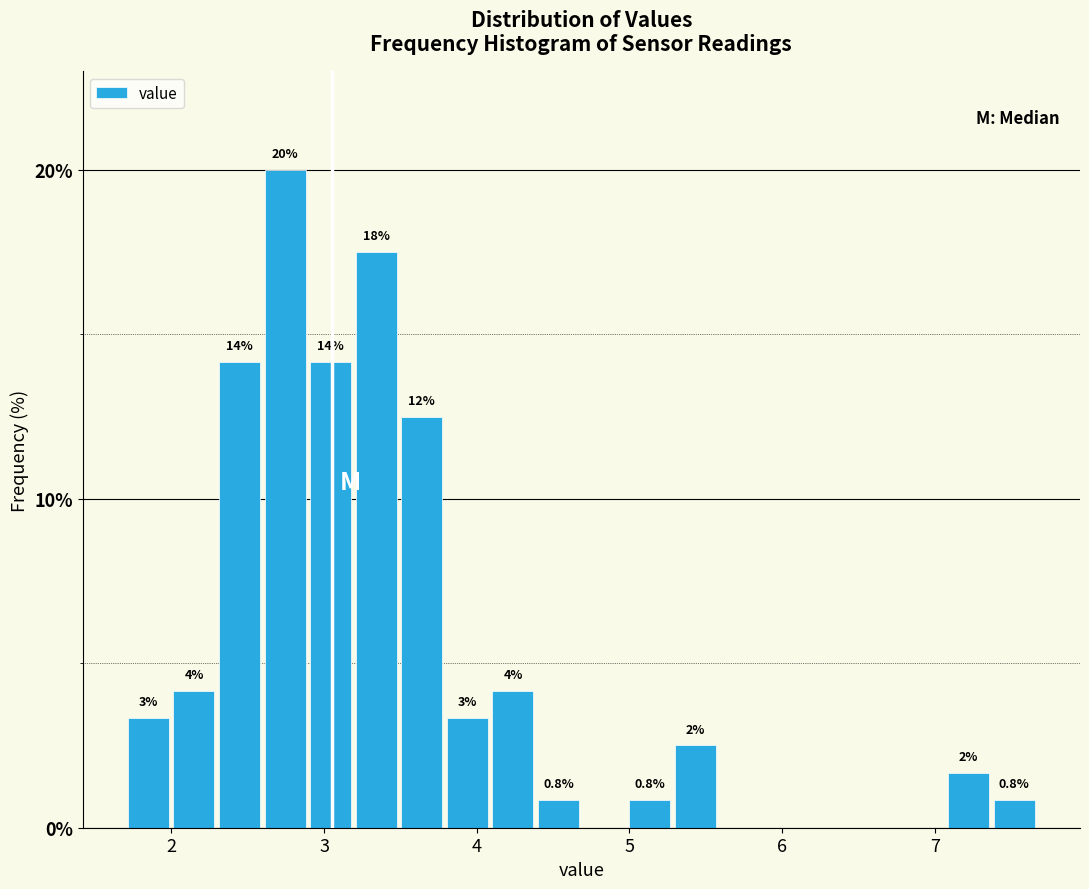

Read against the x-axis, roughly where is the centre of the tallest bar?

2.7